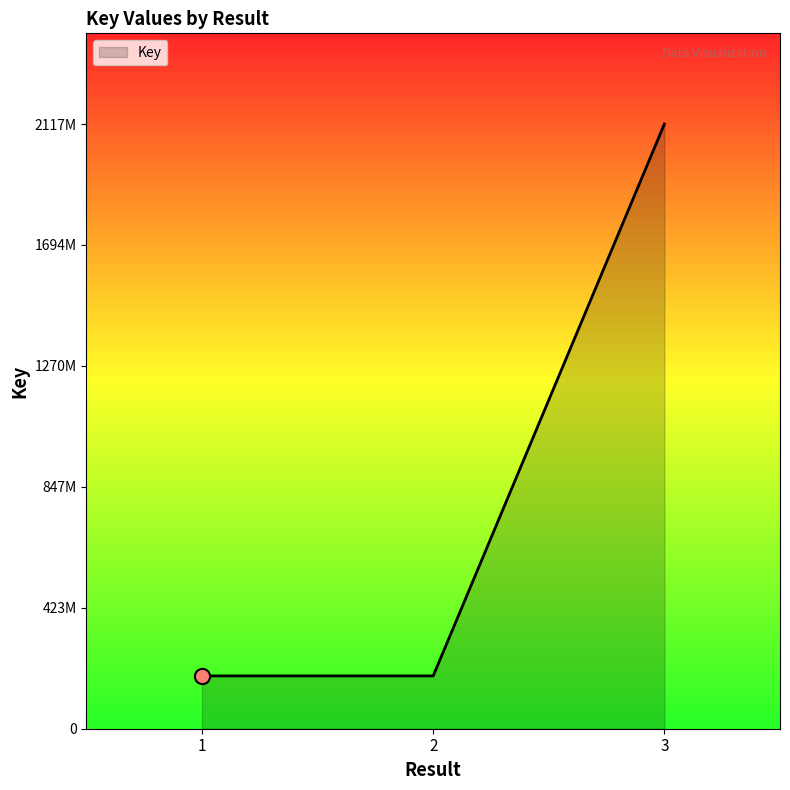

What is the change in value from 1 to 2?

+841